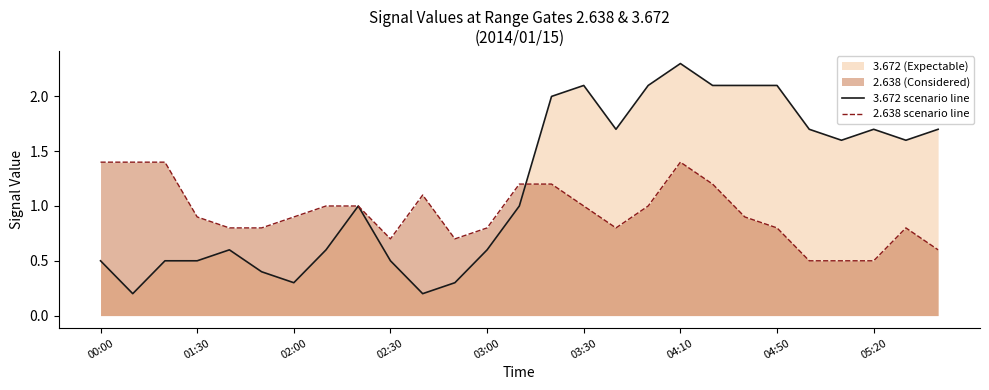

The 2.638 scenario line series shows 0.6 at 26. True or false?

True